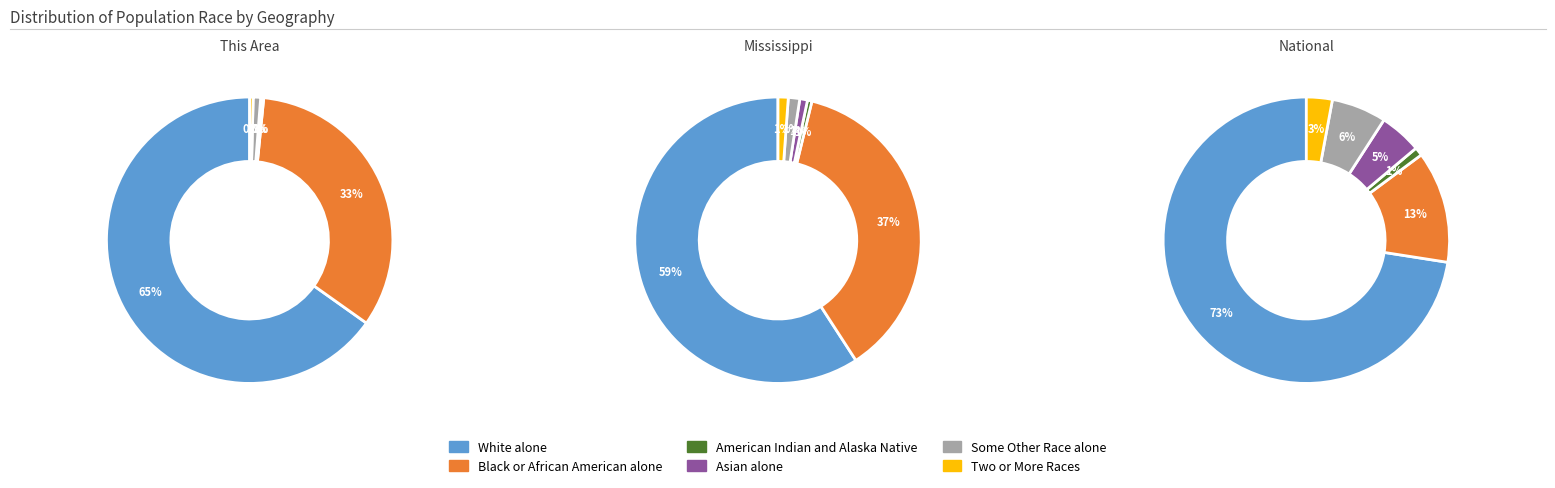

Rank the series by their maximum value, from lowest to highest.

American Indian and Alaska Native, Two or More Races, Asian alone, Some Other Race alone, Black or African American alone, White alone